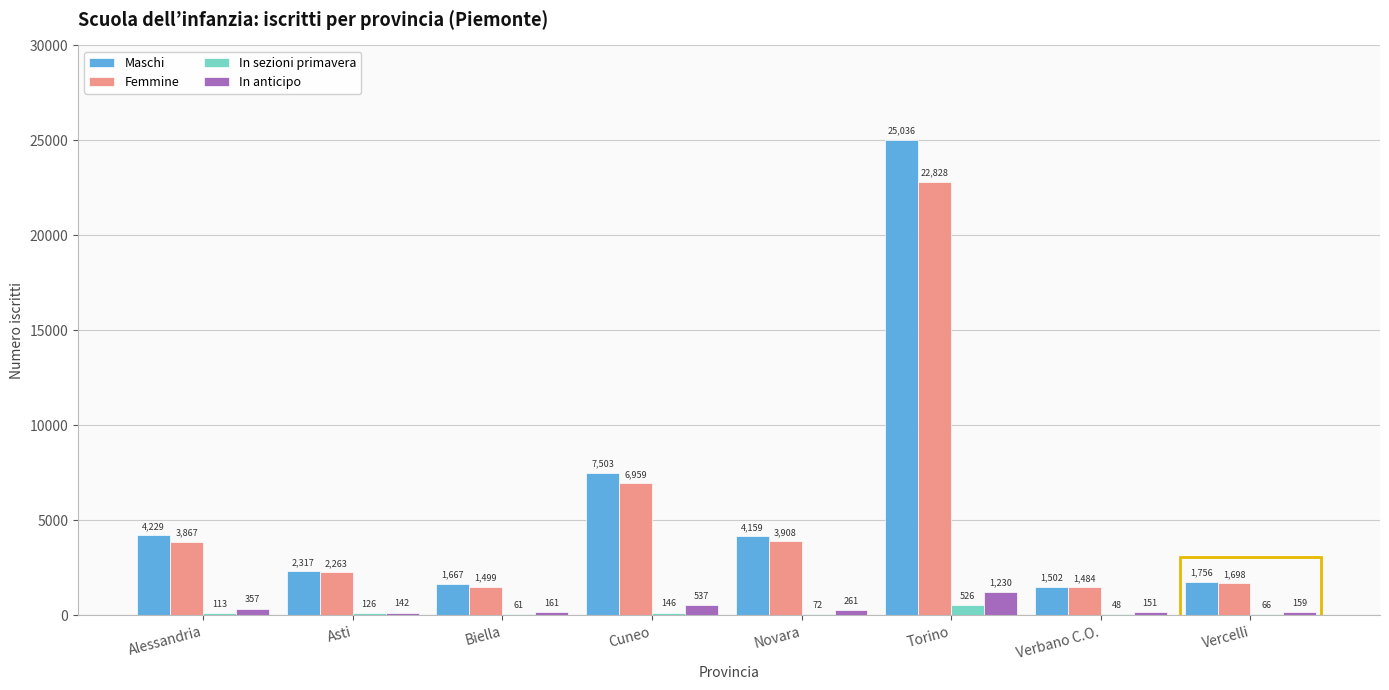

What is the sum of all In anticipo values?

2998